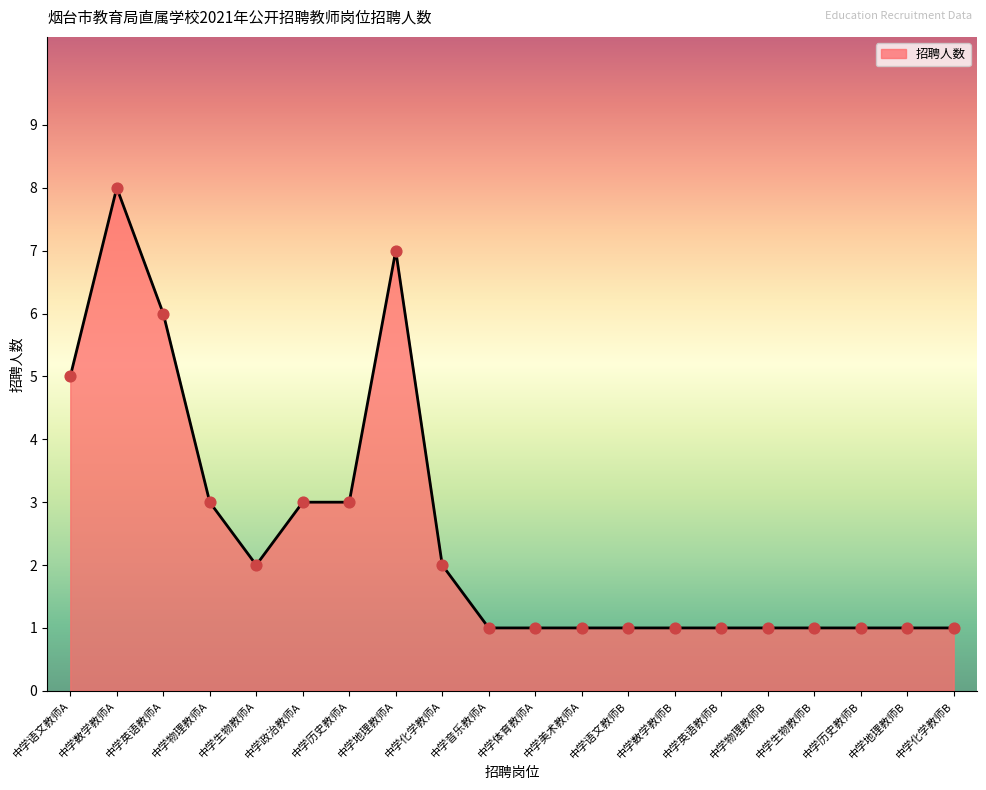

What is the ratio of the value at 中学物理教师A to the value at 中学音乐教师A?

3.0